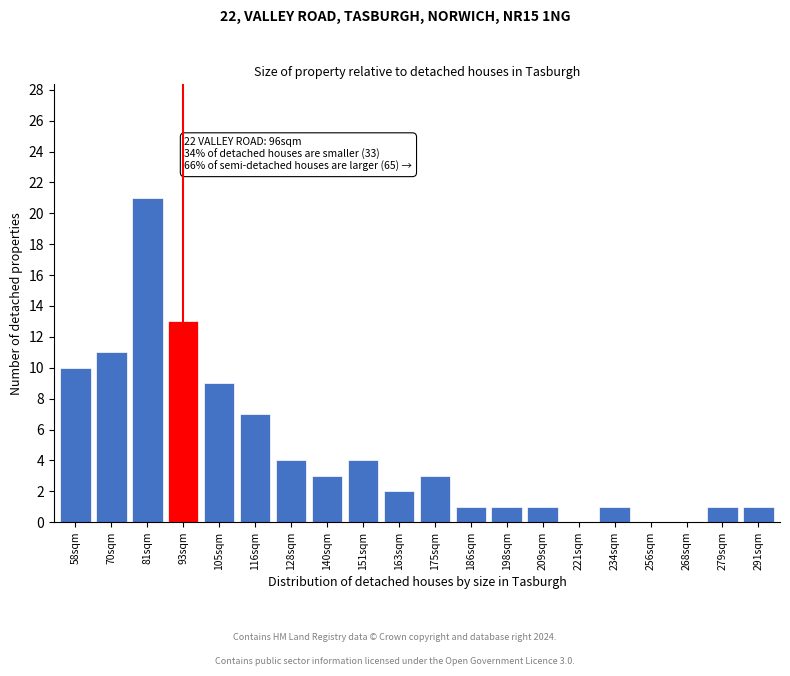

Reading left to right, what are all the values shown in this chart?

58sqm=10	70sqm=11	81sqm=21	93sqm=13	105sqm=9	116sqm=7	128sqm=4	140sqm=3	151sqm=4	163sqm=2	175sqm=3	186sqm=1	198sqm=1	209sqm=1	221sqm=0	234sqm=1	256sqm=0	268sqm=0	279sqm=1	291sqm=1